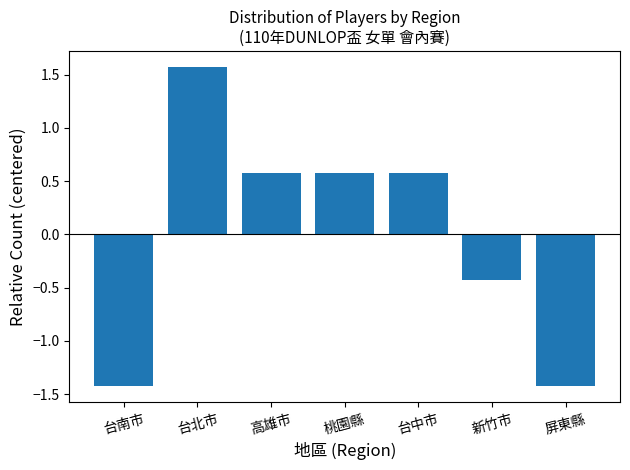

Count the number of values greater than 0.

4